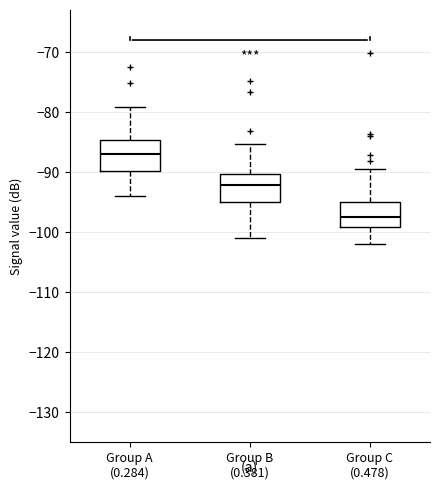

Reading left to right, transcribe this box plot: for each box, give where its median line is, the range the box spans, and where its two whiskers end, as read against the y-axis. The values are not printed on the chart, so give them approximately, as read against the axis.

Group A (0.284): median -87, box -90 to -85, whiskers -94 to -79
Group B (0.381): median -92, box -95 to -90, whiskers -101 to -85
Group C (0.478): median -97, box -99 to -95, whiskers -102 to -89